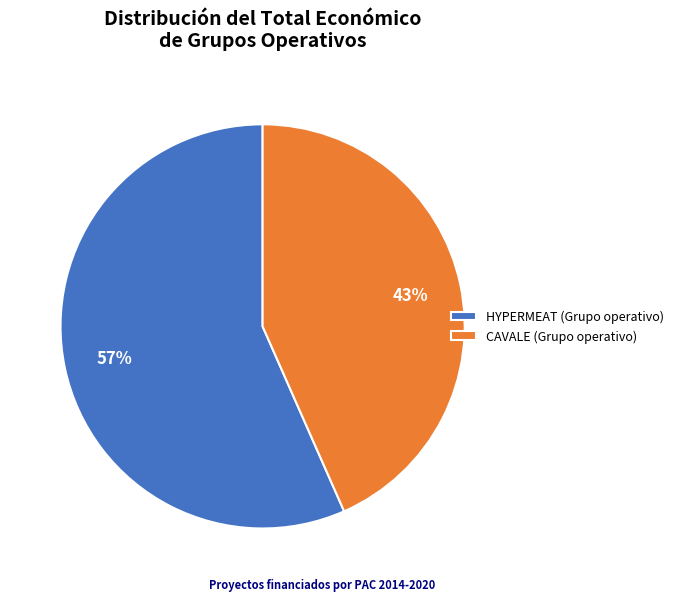

Do HYPERMEAT (Grupo operativo) and CAVALE (Grupo operativo) together represent more than half of the pie?

Yes